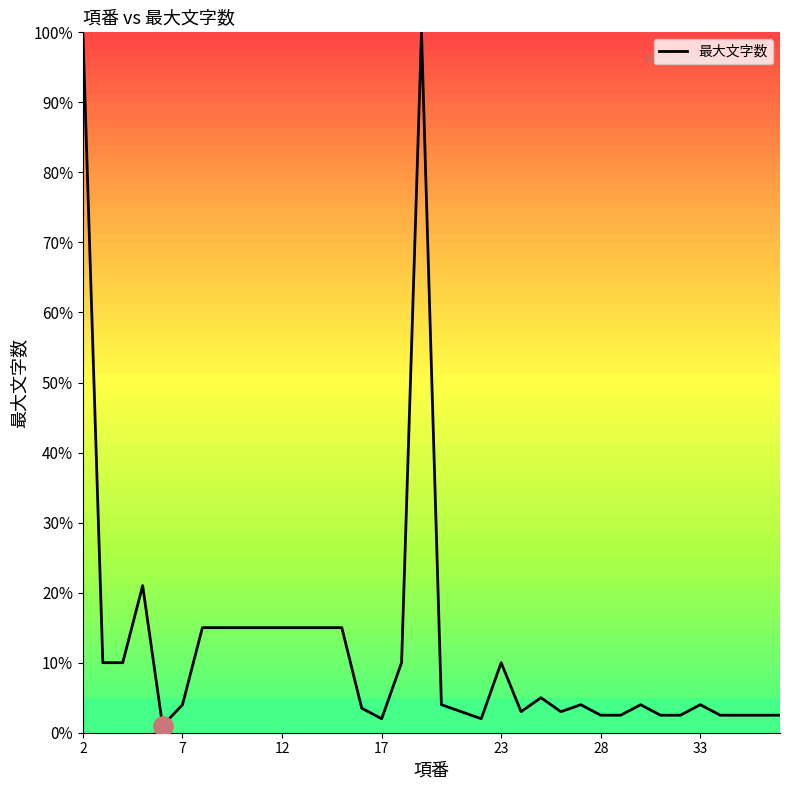

What is the difference between the maximum and minimum values?

99.0